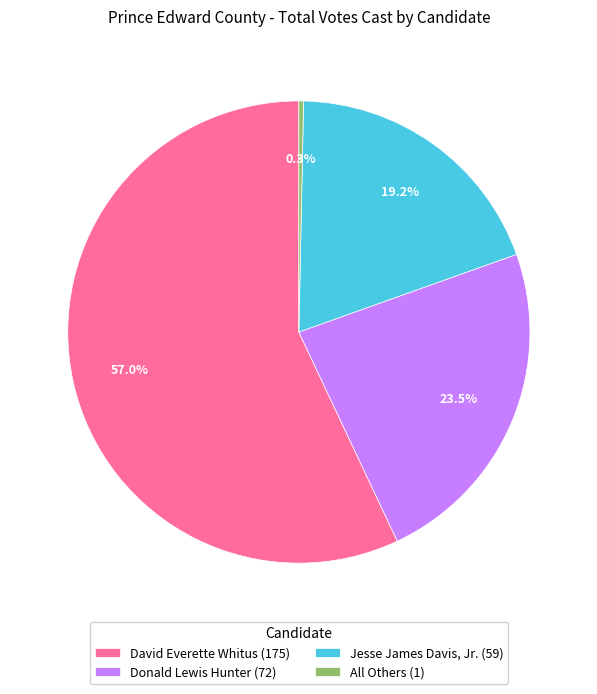

What percentage is the Jesse James Davis, Jr. slice, to the nearest percent?

19%